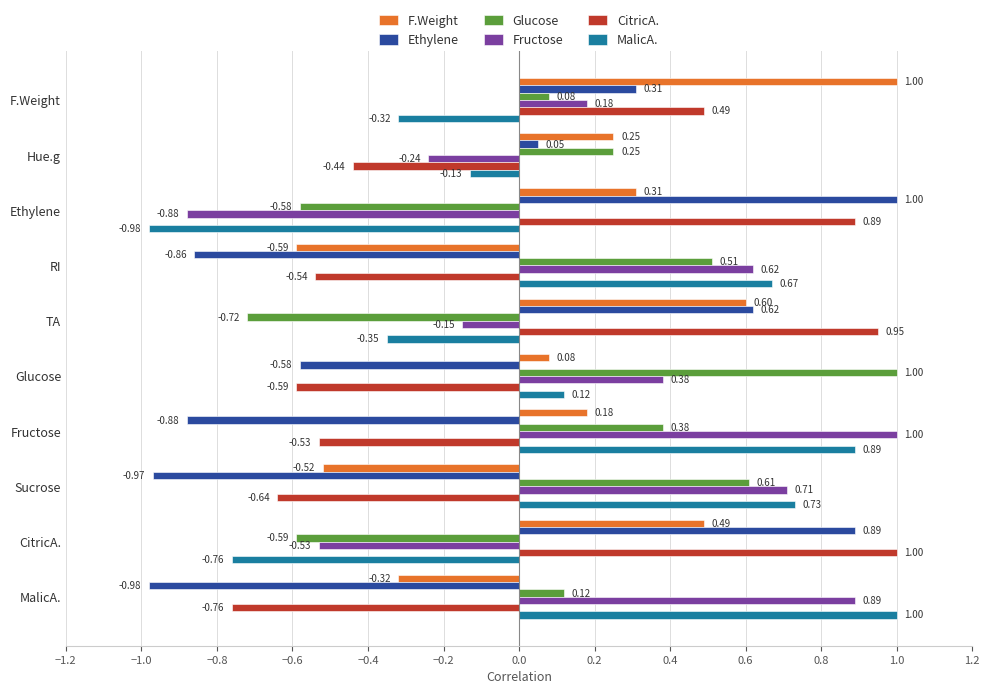

Where is Ethylene nearest to the value 0?

Hue.g